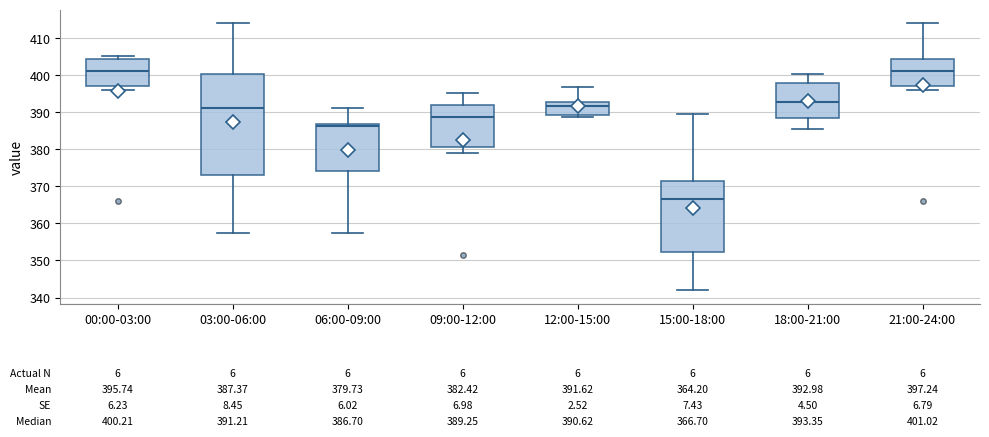

Which box is the tallest, from its lower edge to its upper edge?

03:00-06:00